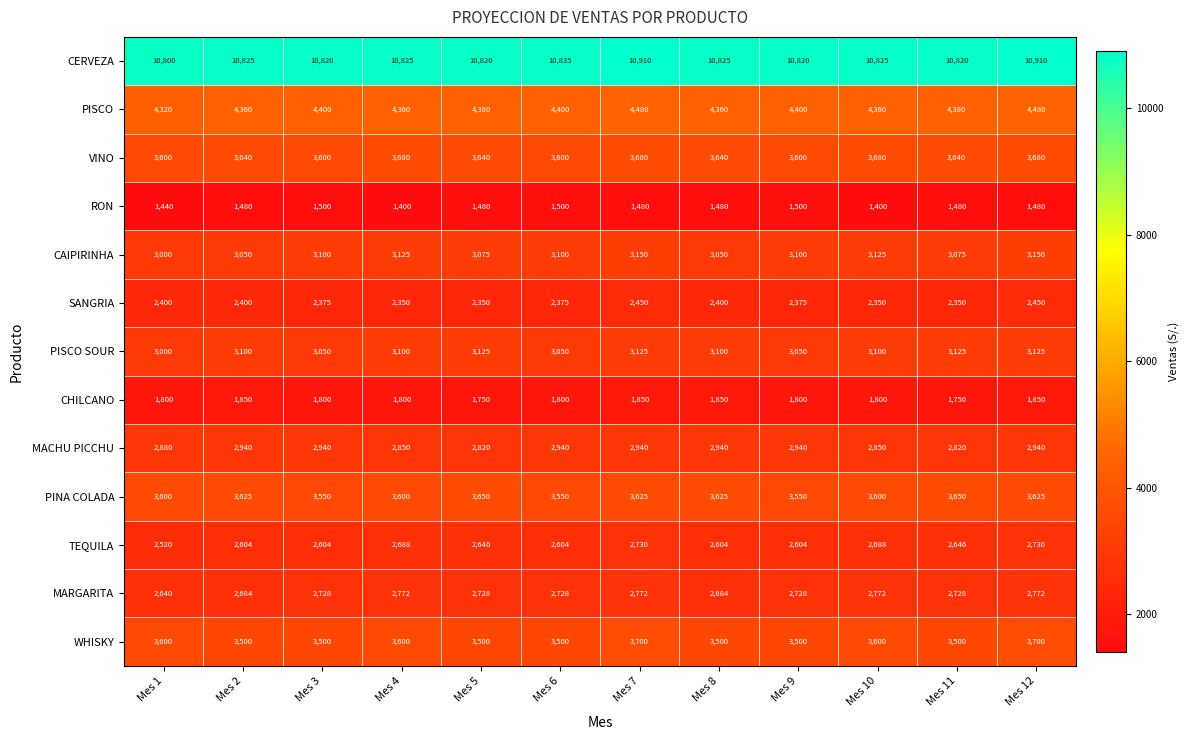

Which series has the widest spread of values?

TEQUILA